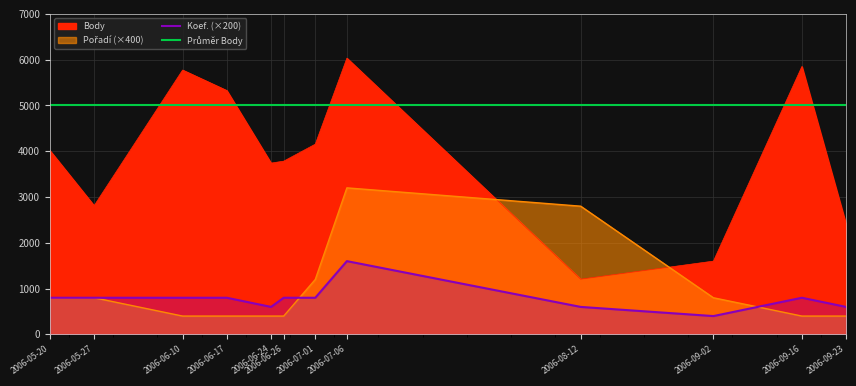

True or false: Koef. has more than 2 interior local peaks.

False